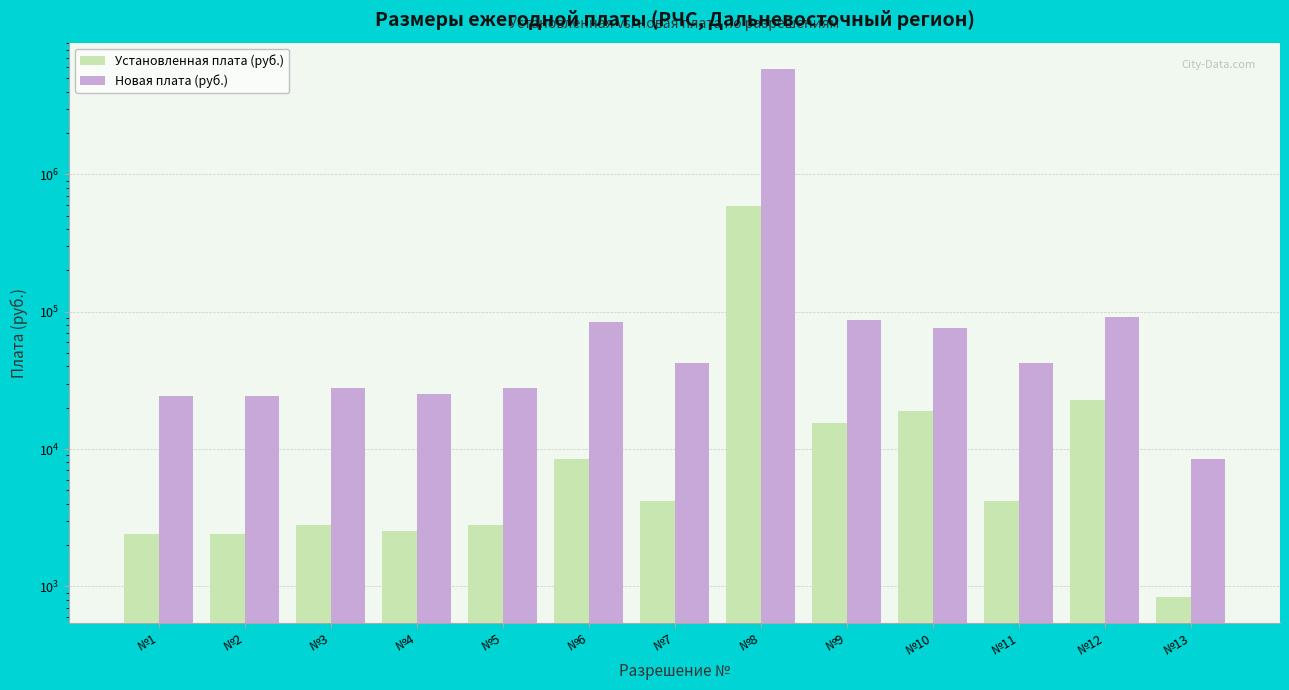

What is the total value across all series at №5?

30800.0